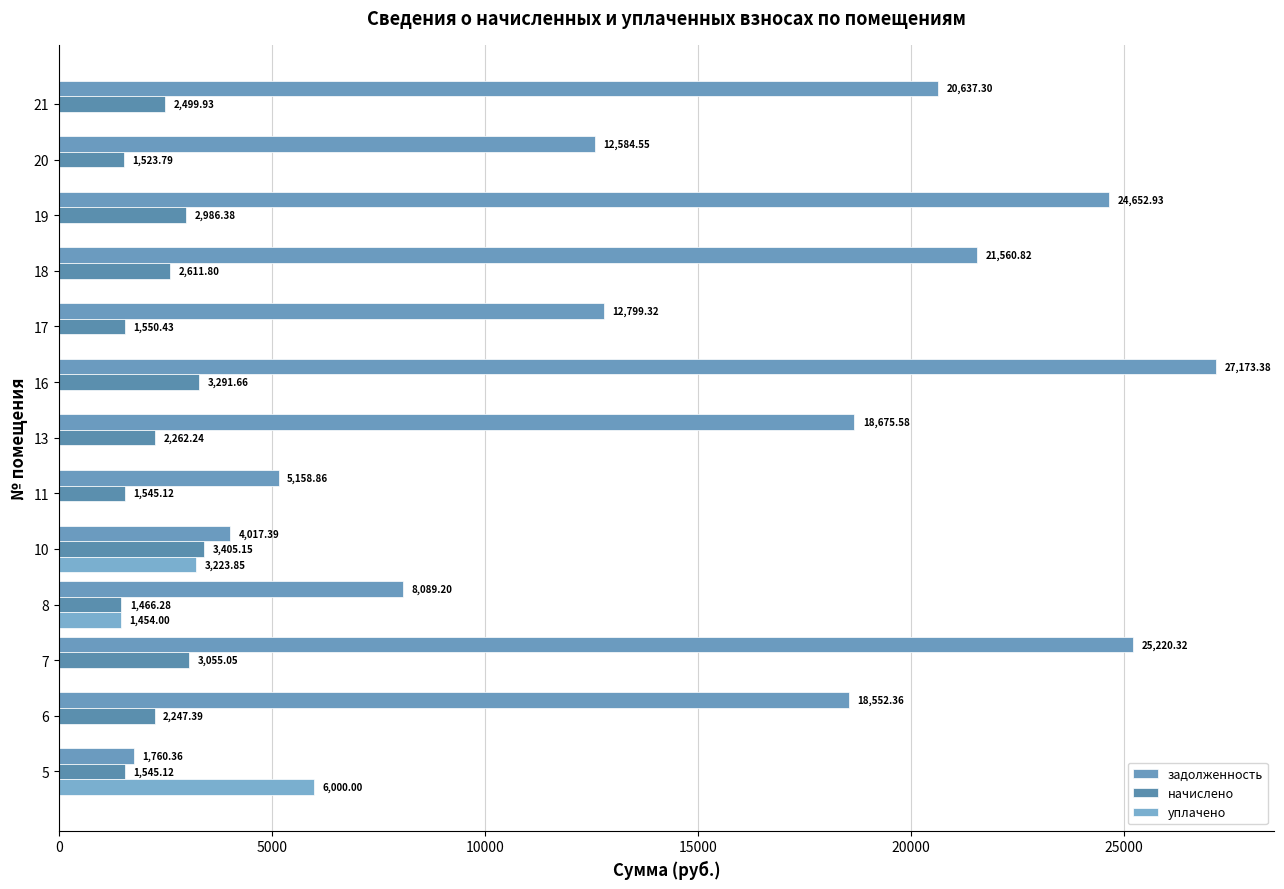

How many series are shown in this chart?

3